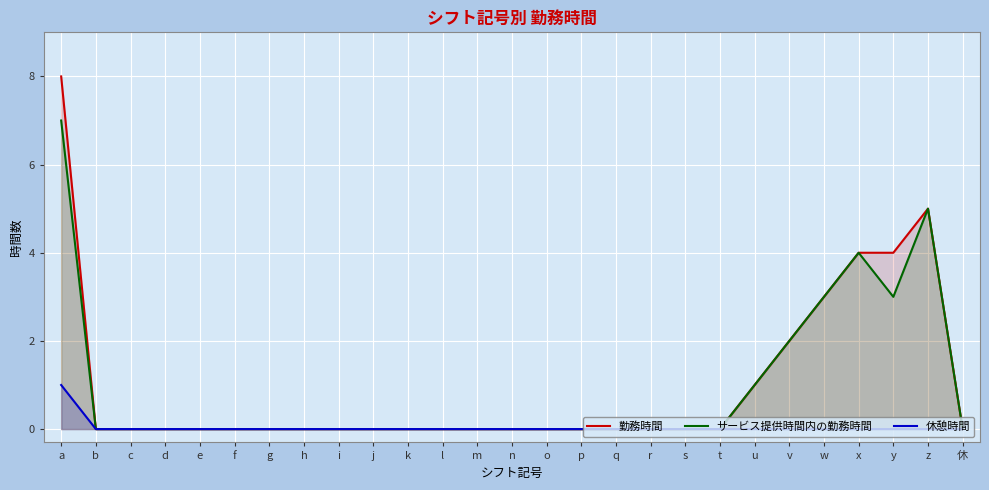

The value of 勤務時間 at r is 4. True or false?

False